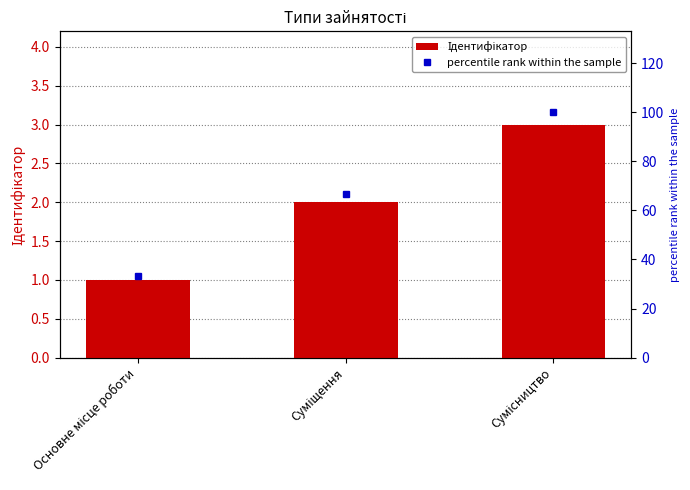

Rank the series at Сумісництво from highest to lowest value.

percentile rank within the sample, Ідентифікатор